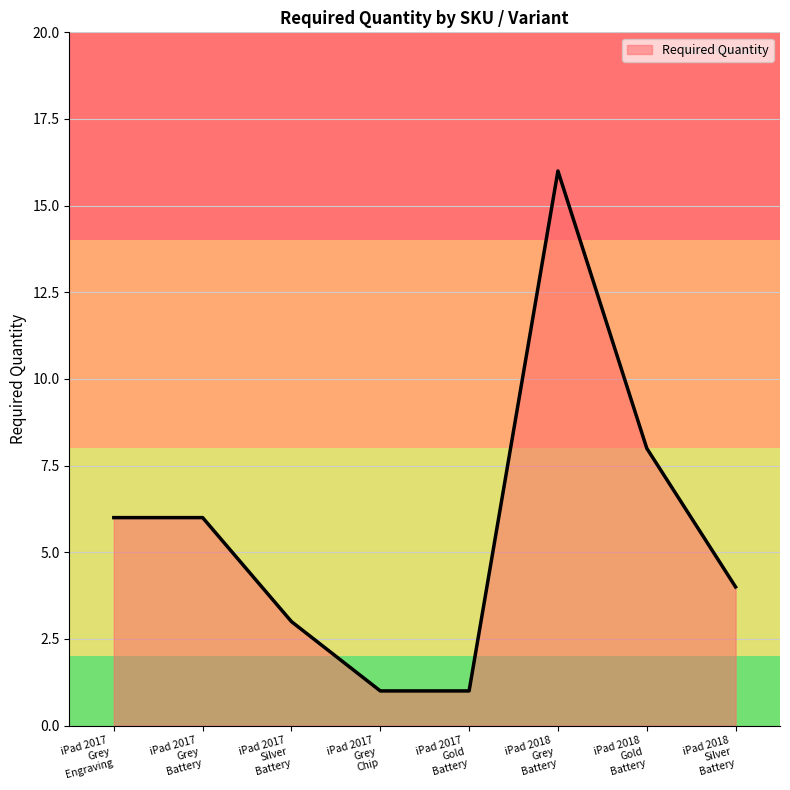

What is the difference between the maximum and second lowest values?

15